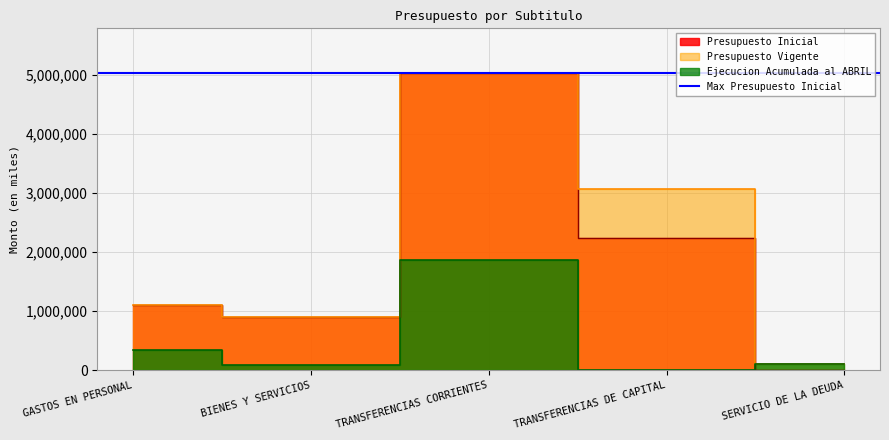

Reading left to right, extract all data points from this chart.

Presupuesto Inicial: 1109008	908868	5039069	2241466	0
Presupuesto Vigente: 1109008	908868	5039069	3073766	103170
Ejecucion Acumulada al ABRIL: 343382	83528	1863425	0	103170